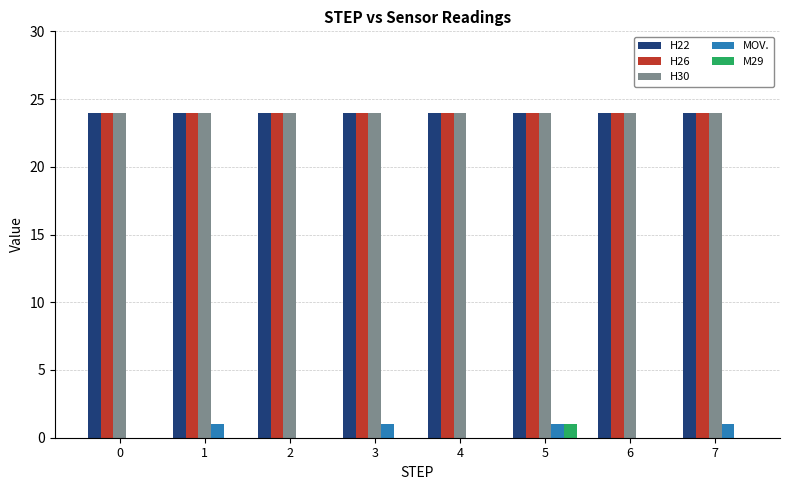

What is the sum of all H26 values?

192